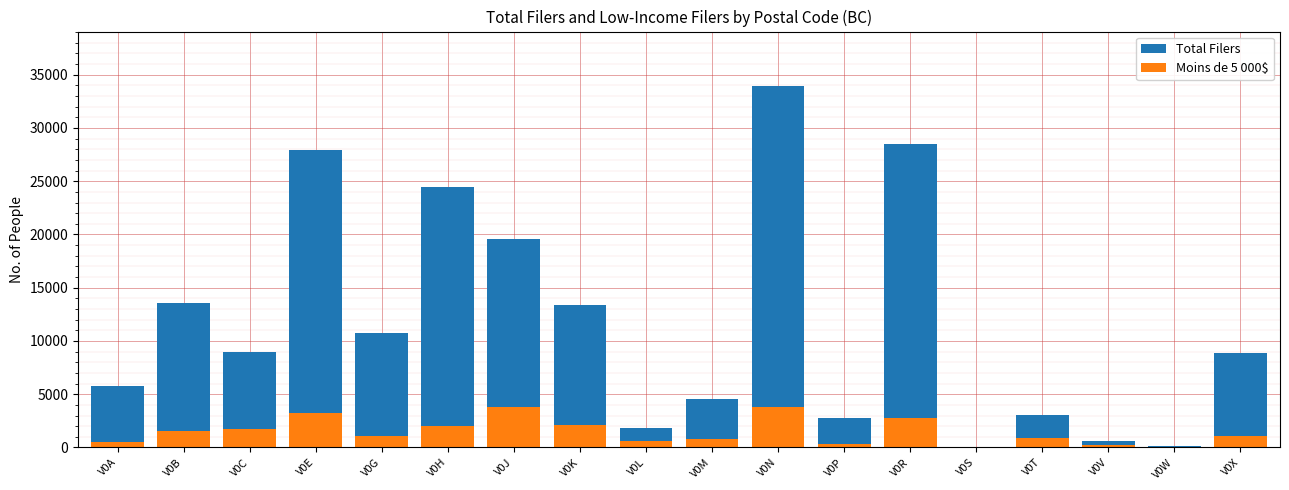

Reading left to right, transcribe all the data shown in this chart.

Total Filers: 5800	13580	8990	27940	10760	24460	19600	13380	1800	4550	33960	2730	28450	90	3060	620	150	8870
Moins de 5 000$: 500	1550	1760	3230	1070	2000	3760	2100	620	750	3830	370	2760	20	850	240	20	1080